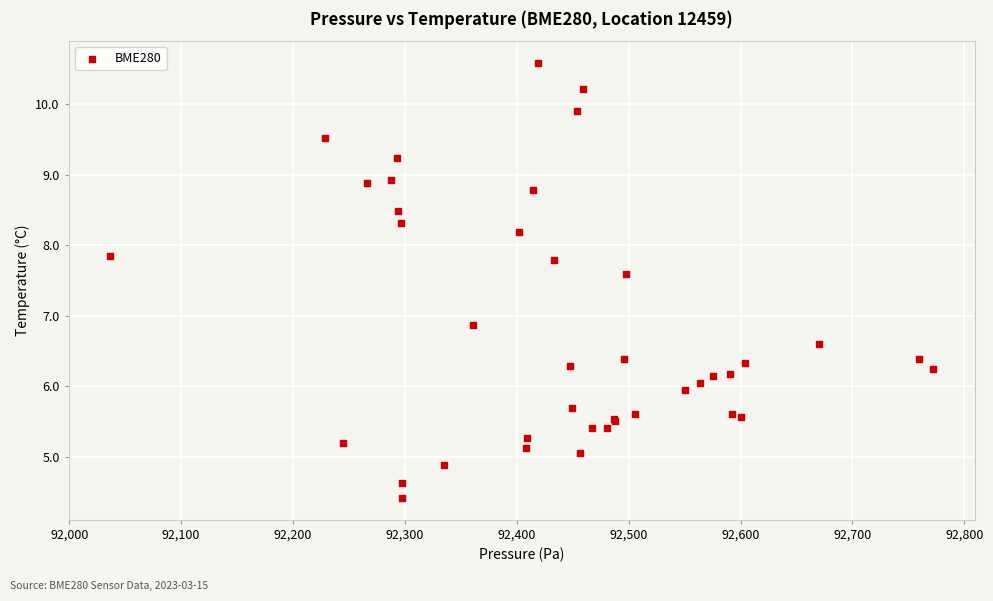

What Y value in the scatter plot is closest to 7?

6.9